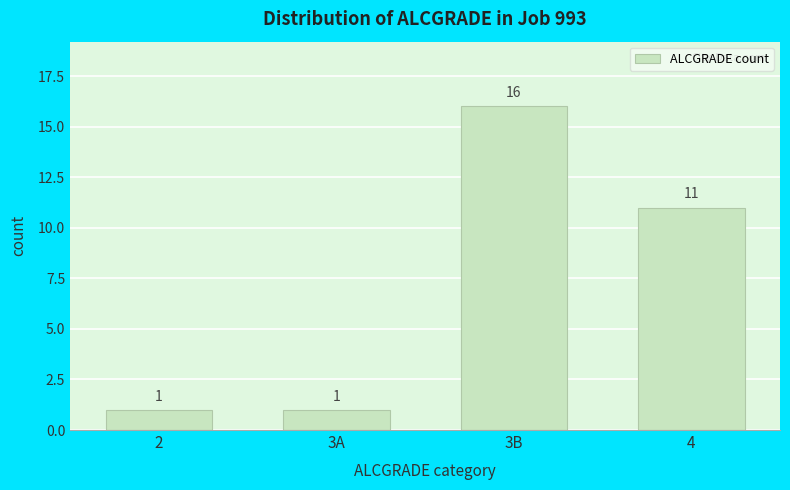

Reading left to right, transcribe all the data shown in this chart.

2=1	3A=1	3B=16	4=11